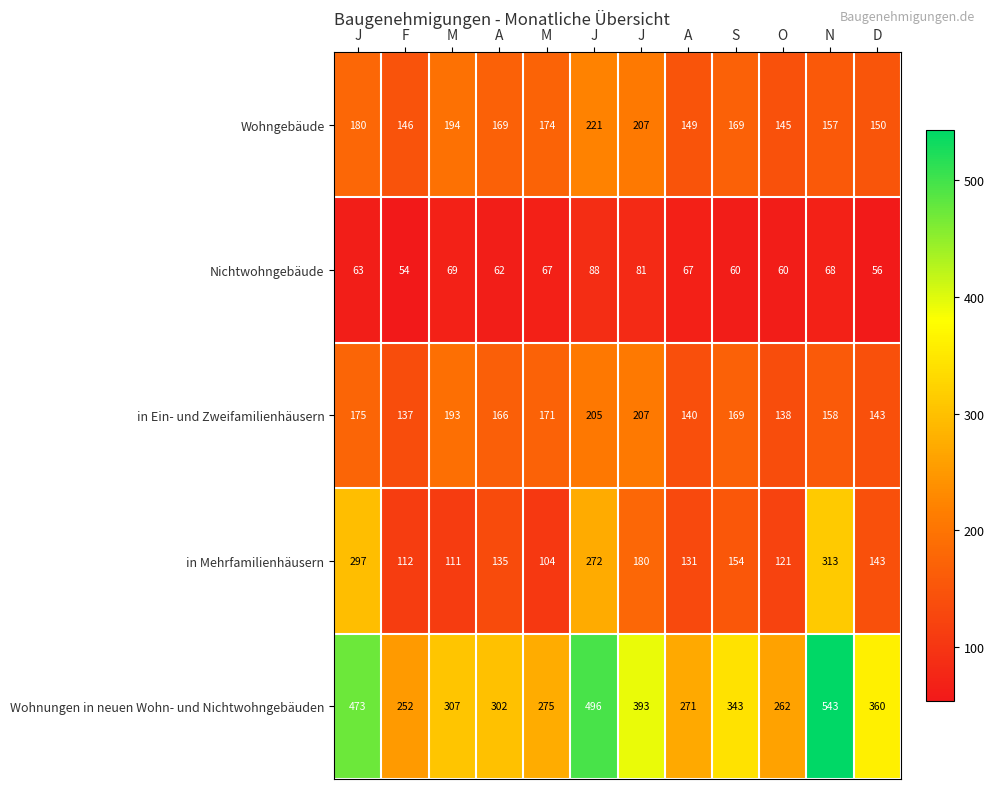

Reading right to left, what are all the values shown in this chart?

Wohngebäude: D=150	N=157	O=145	S=169	A=149	J=207	J=221	M=174	A=169	M=194	F=146	J=180
Nichtwohngebäude: D=56	N=68	O=60	S=60	A=67	J=81	J=88	M=67	A=62	M=69	F=54	J=63
in Ein- und Zweifamilienhäusern: D=143	N=158	O=138	S=169	A=140	J=207	J=205	M=171	A=166	M=193	F=137	J=175
in Mehrfamilienhäusern: D=143	N=313	O=121	S=154	A=131	J=180	J=272	M=104	A=135	M=111	F=112	J=297
Wohnungen in neuen Wohn- und Nichtwohngebäuden: D=360	N=543	O=262	S=343	A=271	J=393	J=496	M=275	A=302	M=307	F=252	J=473